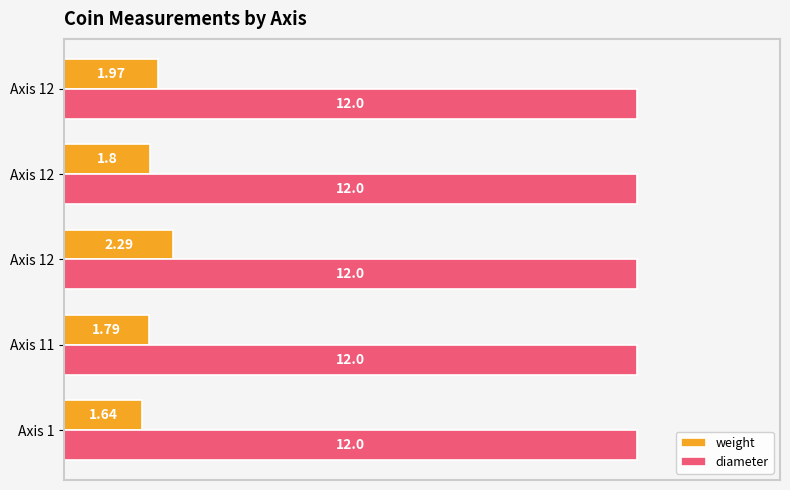

How many data points does each series have?

5